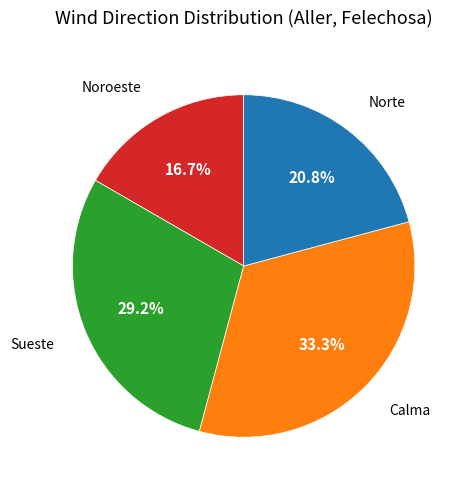

Is there a majority slice in this chart?

No